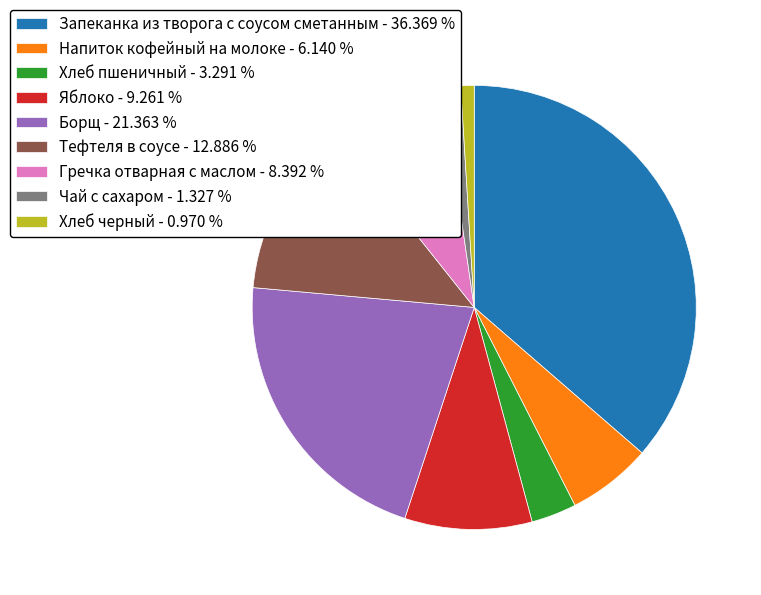

Do Запеканка из творога с соусом сметанным - 36.369 % and Хлеб пшеничный - 3.291 % together represent more than half of the pie?

No